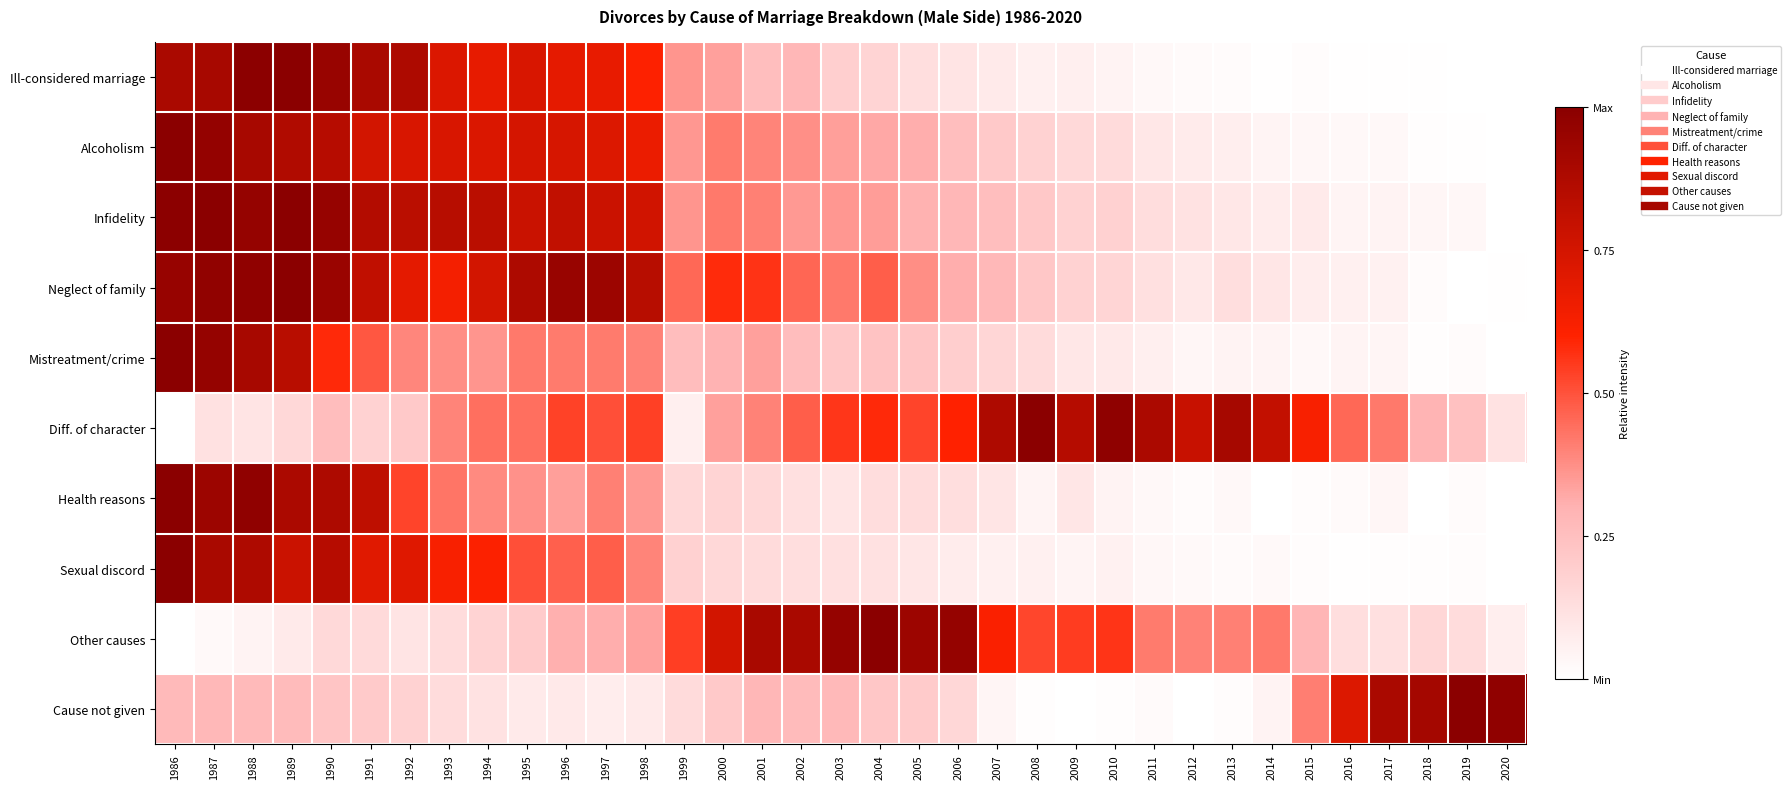

Rank the series by their maximum value, from lowest to highest.

Health reasons, Sexual discord, Mistreatment/crime, Ill-considered marriage, Neglect of family, Alcoholism, Infidelity, Other causes, Cause not given, Diff. of character